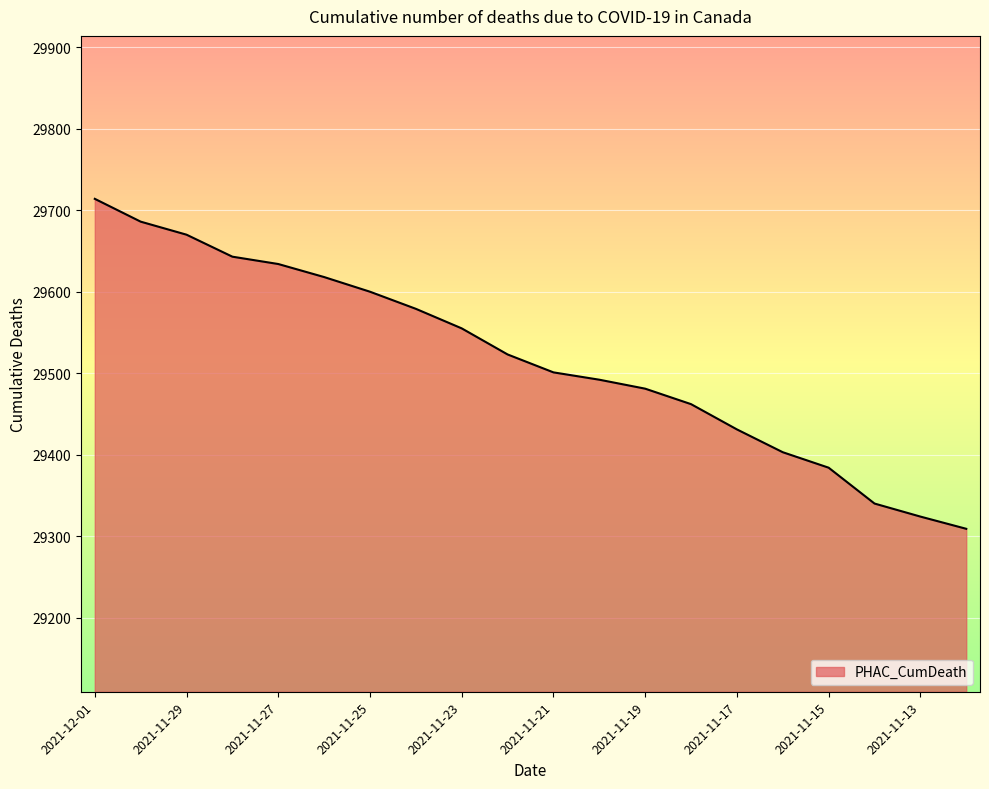

What is the difference between the maximum and minimum values?

405